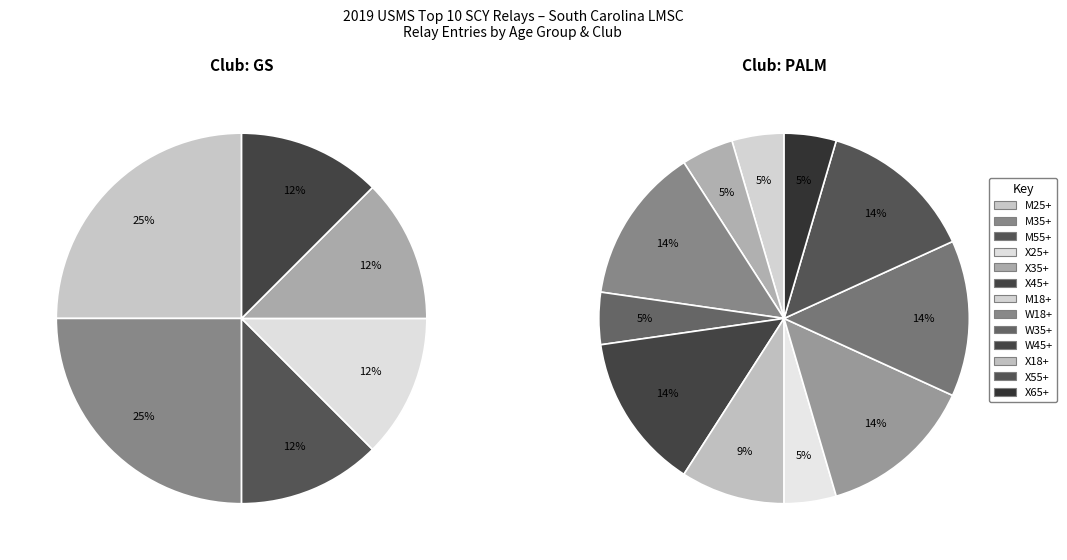

True or false: M35+ accounts for 18% of the total.

False